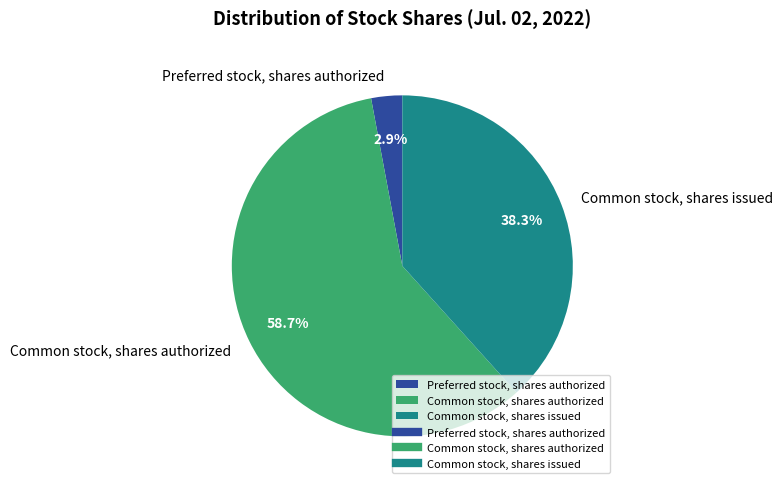

What percentage is the Common stock, shares authorized slice, to the nearest percent?

59%